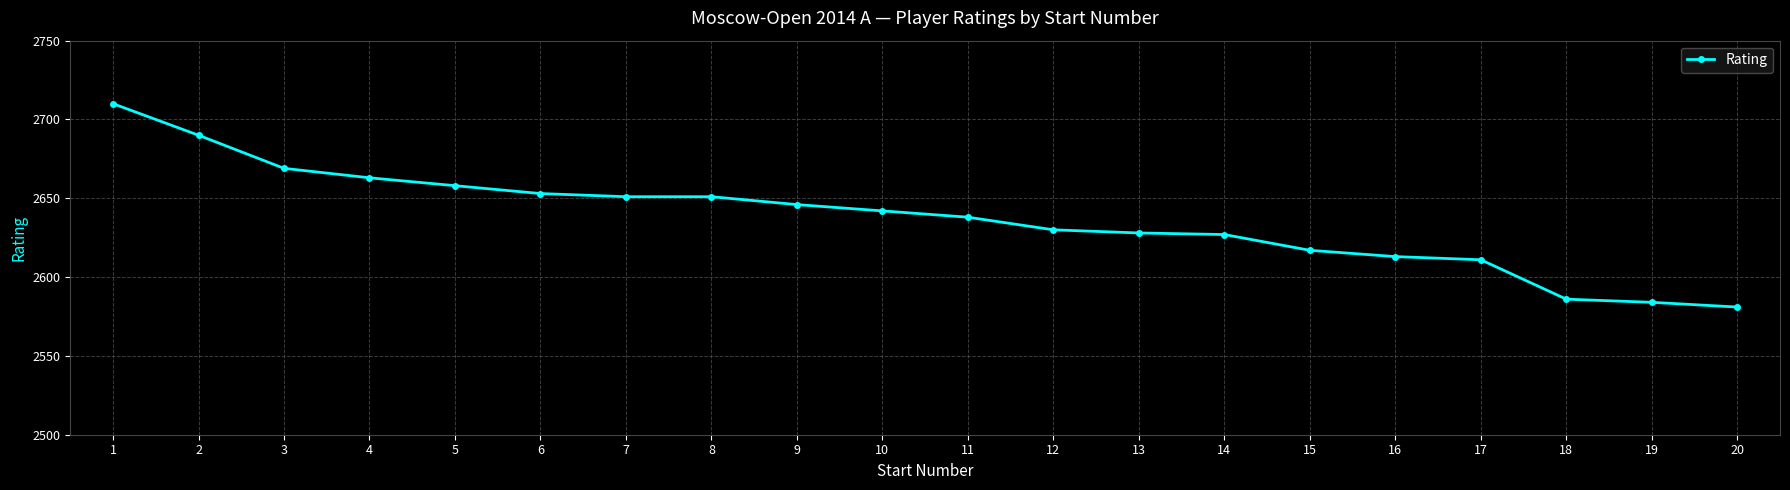

What value does the data have at 10, to the nearest 5?

2640